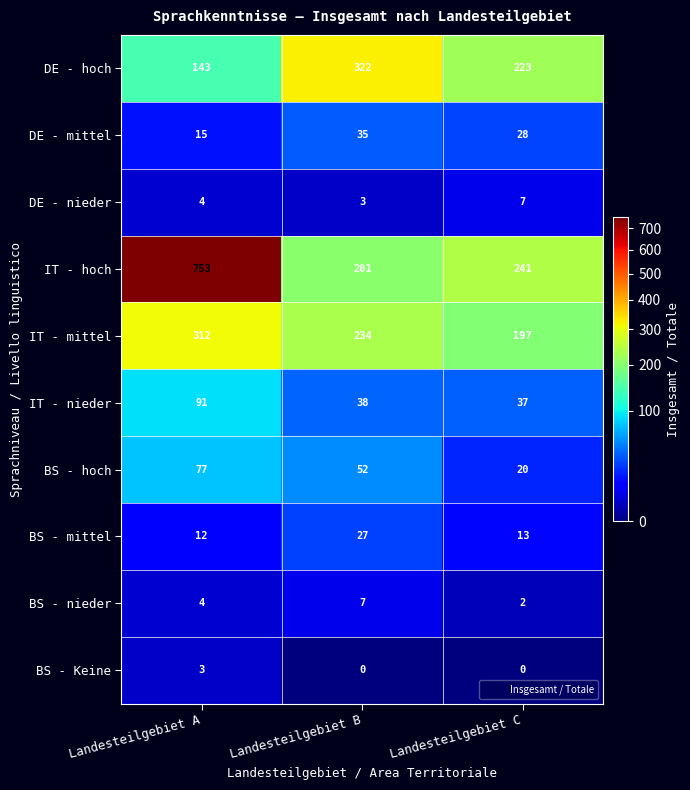

Is the value of BS - mittel at Landesteilgebiet A greater than the value of BS - hoch at Landesteilgebiet B?

No